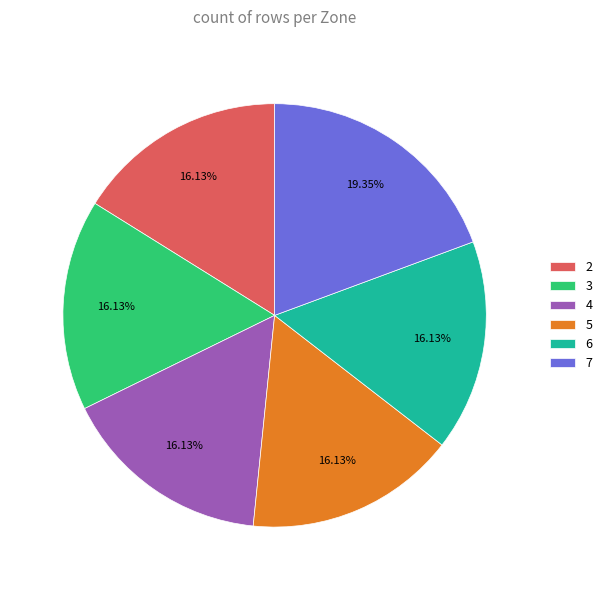

To the nearest percent, what percentage of the pie is 3?

16%